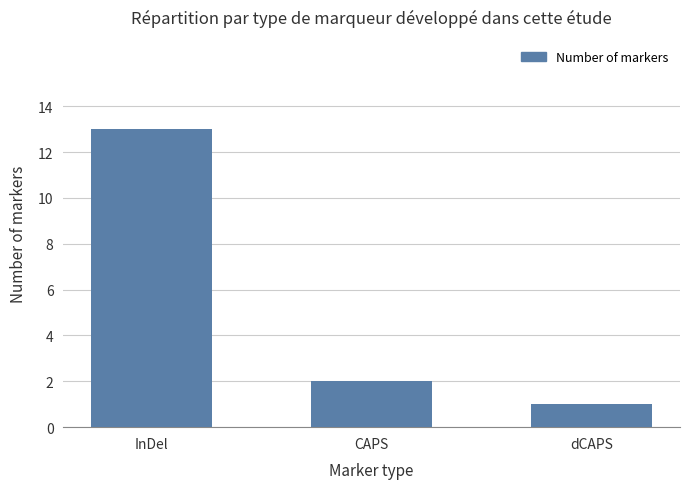

What is the difference between the second highest and minimum values?

1